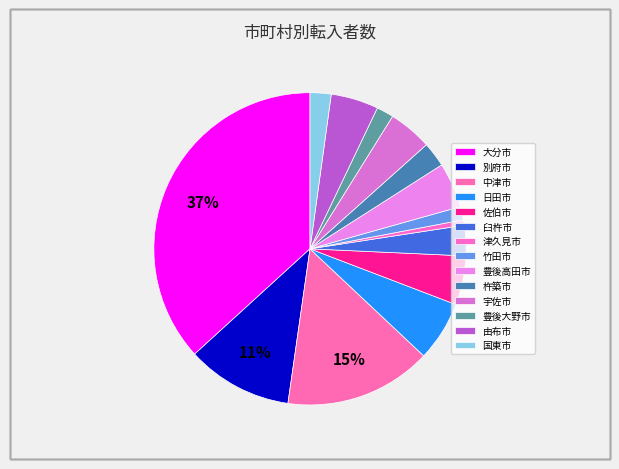

To the nearest percent, what is the combined percentage of 由布市 and 別府市?

16%